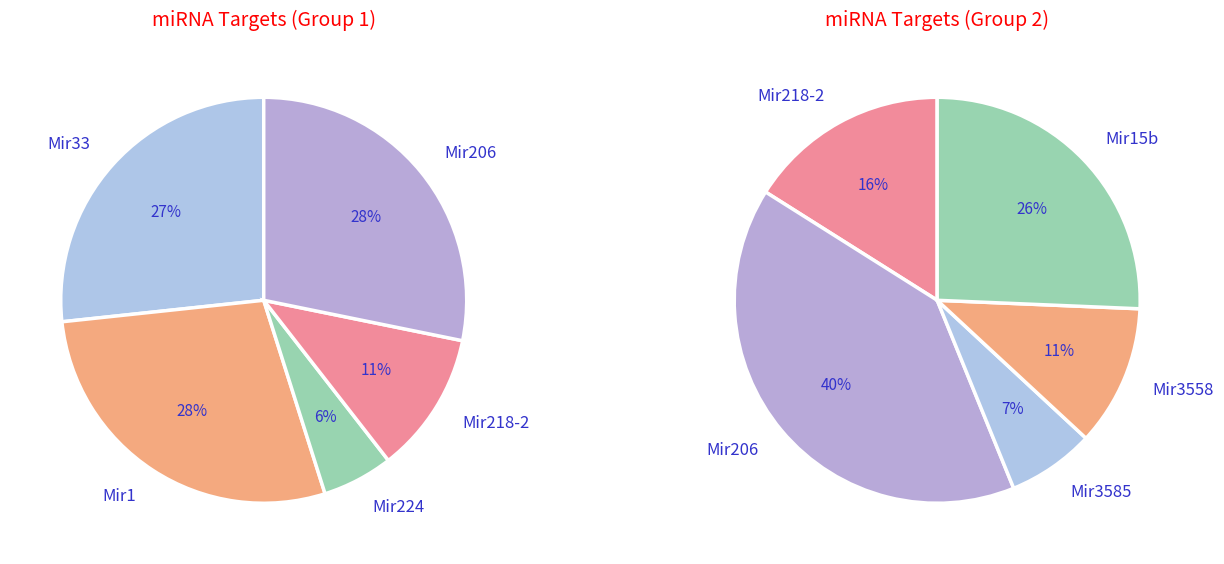

Which category has the smallest portion of the pie?

Mir3585